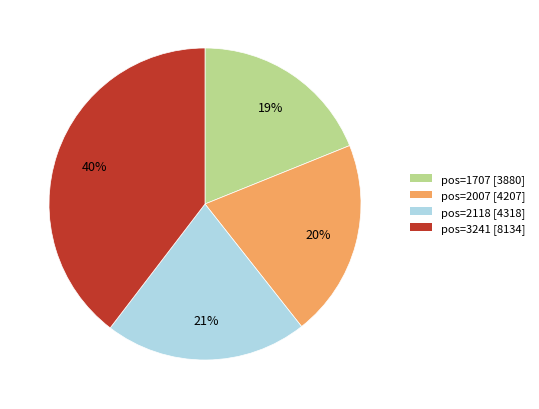

How many slices are in this pie chart?

4